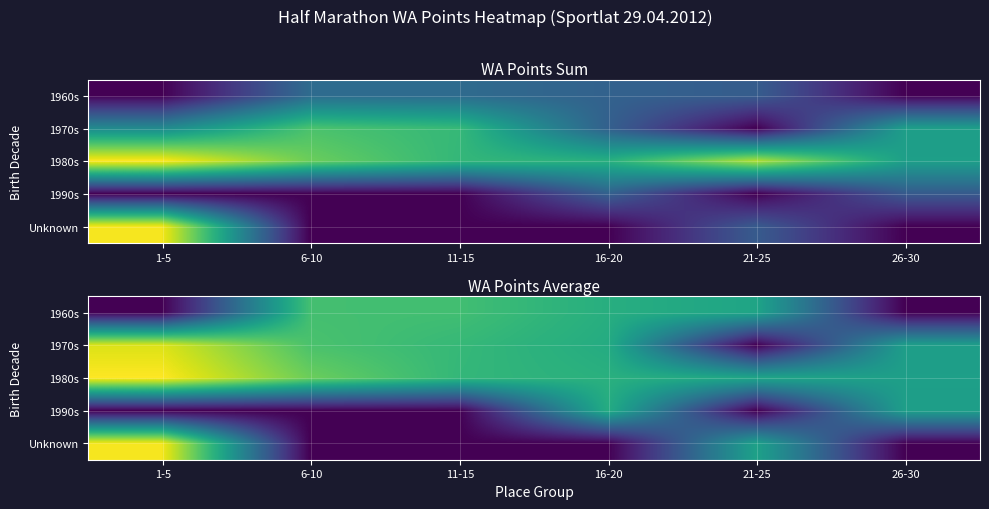

At how many categories does at least one series exceed 414?

6